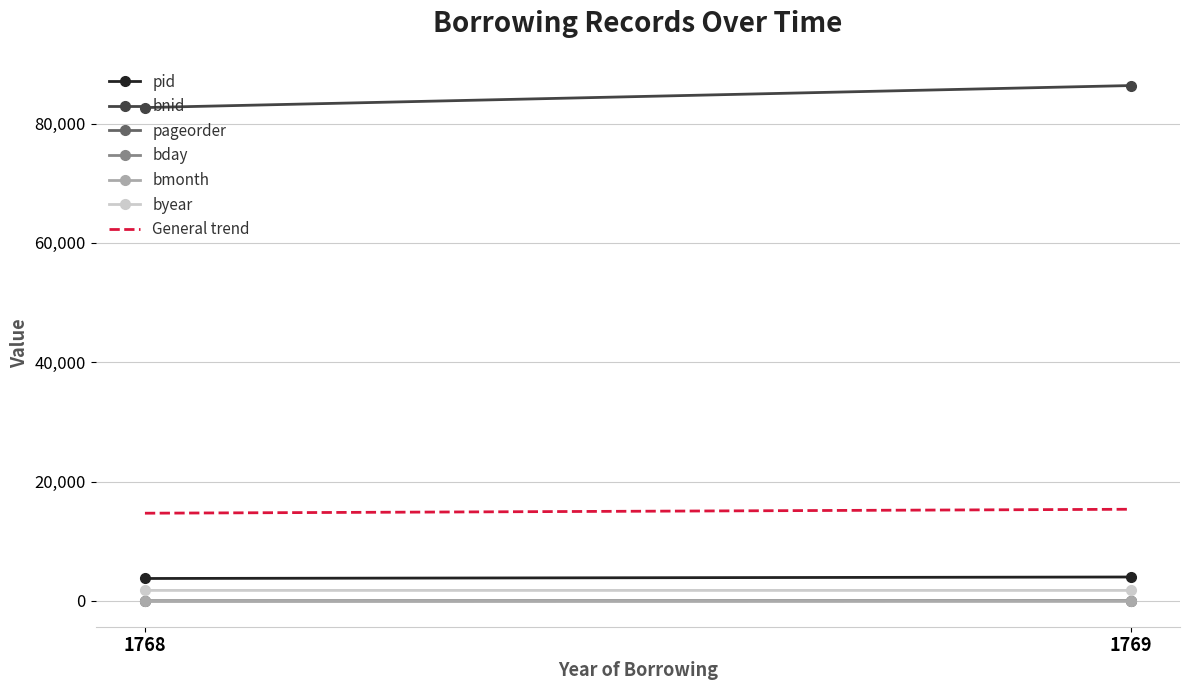

What is the difference between the pid values at 1769 and 1768?

249